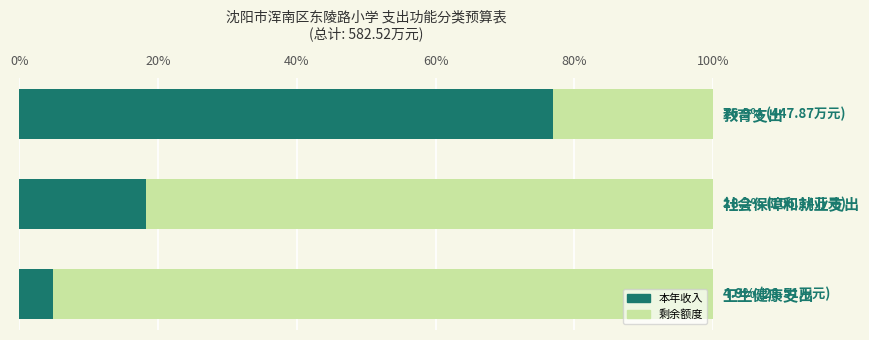

How many distinct data groups are displayed?

2